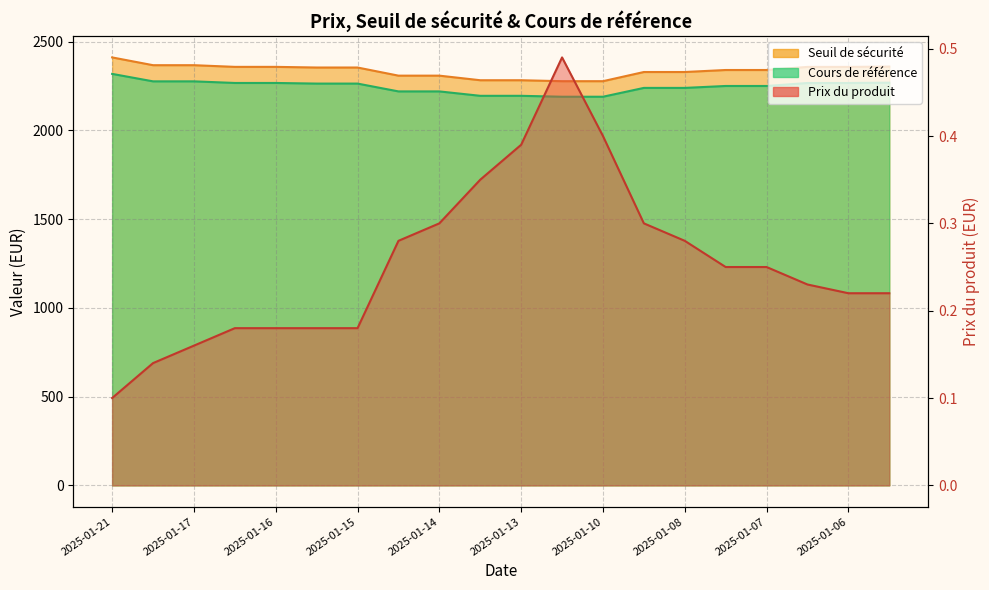

In Prix du produit, how many points are higher than both neighbors (excluding endpoints)?

1